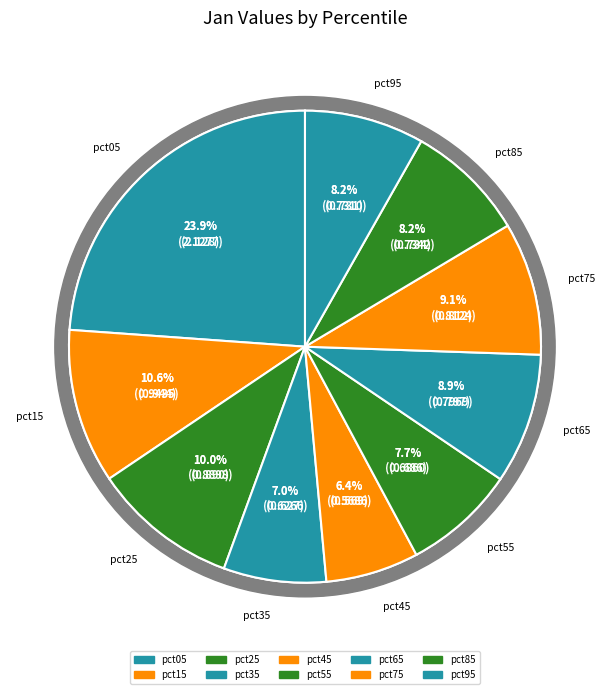

Is it true that pct55 is 18% of the pie?

False